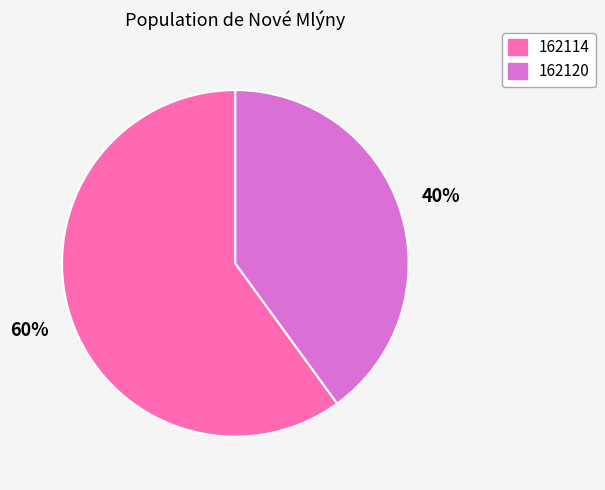

What is the ratio of the value at 162120 to the value at 162114?

0.7